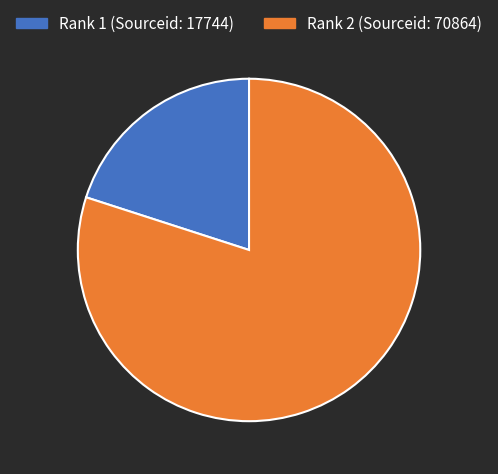

Is there a majority slice in this chart?

Yes